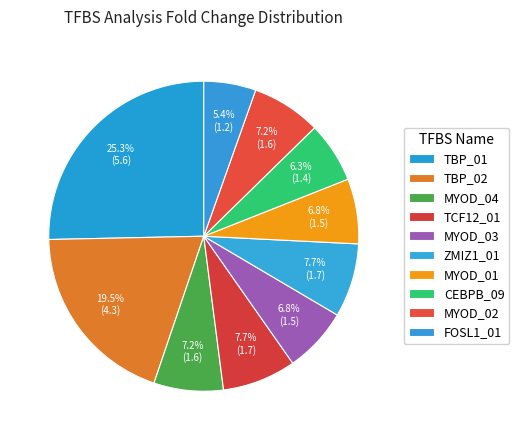

True or false: TCF12_01 accounts for 16% of the total.

False